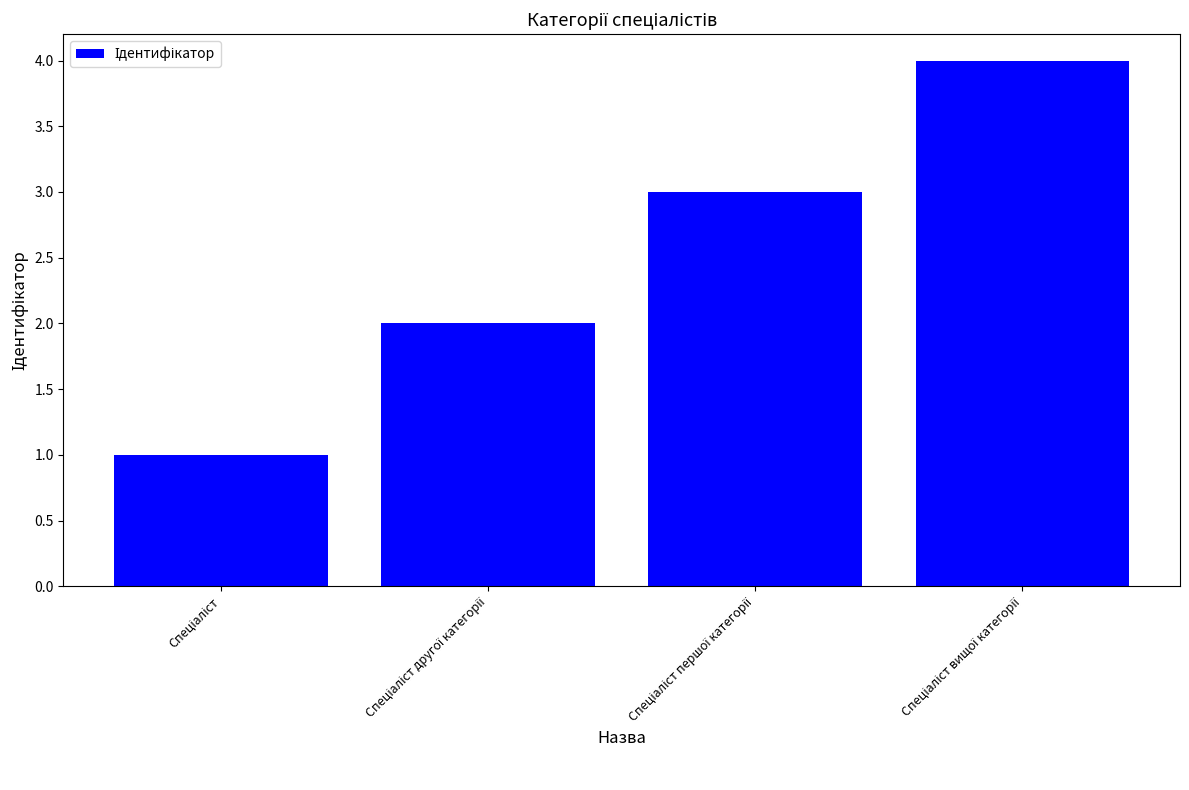

What is the sum of all values?

10